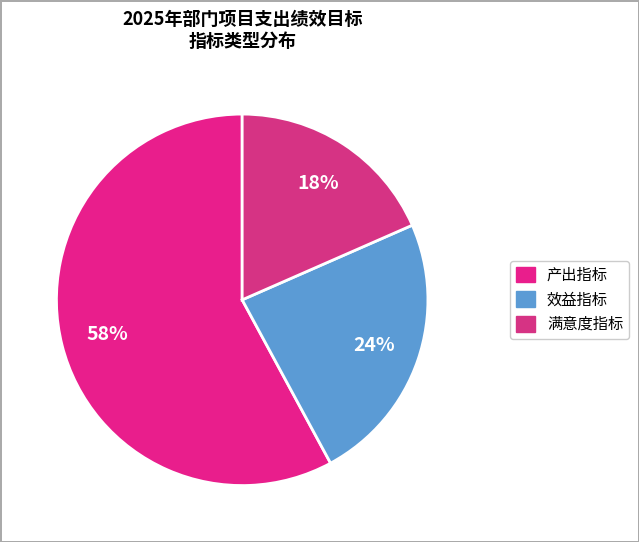

True or false: 满意度指标 accounts for 32% of the total.

False